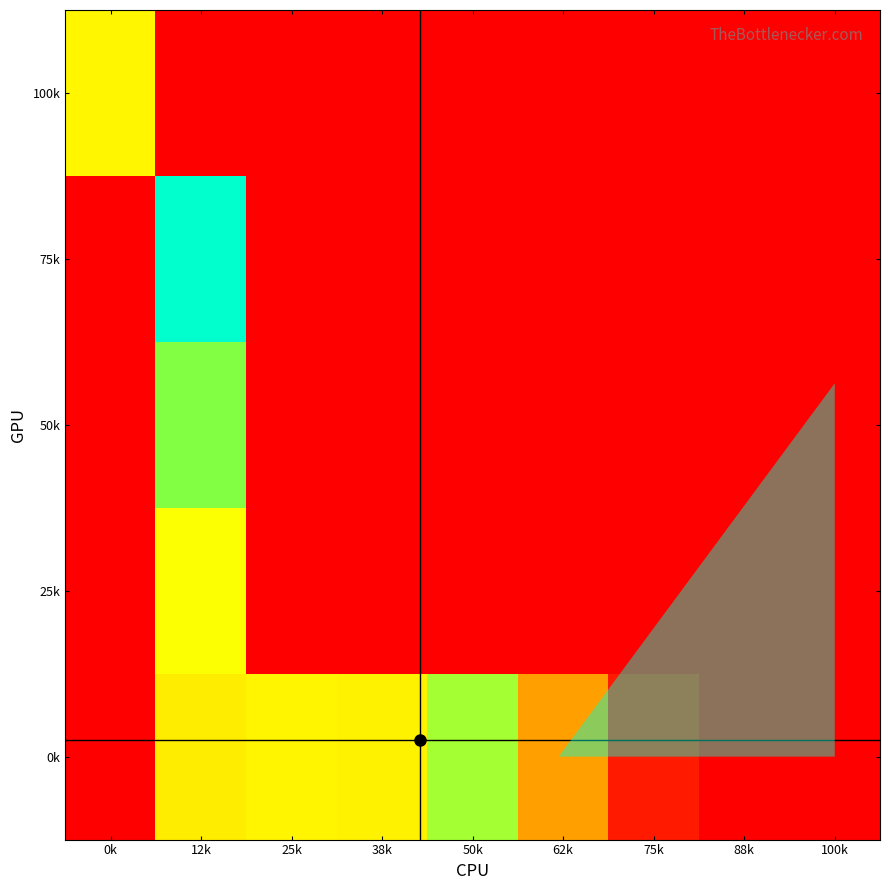

At which category is the sum across all series the highest?

12k